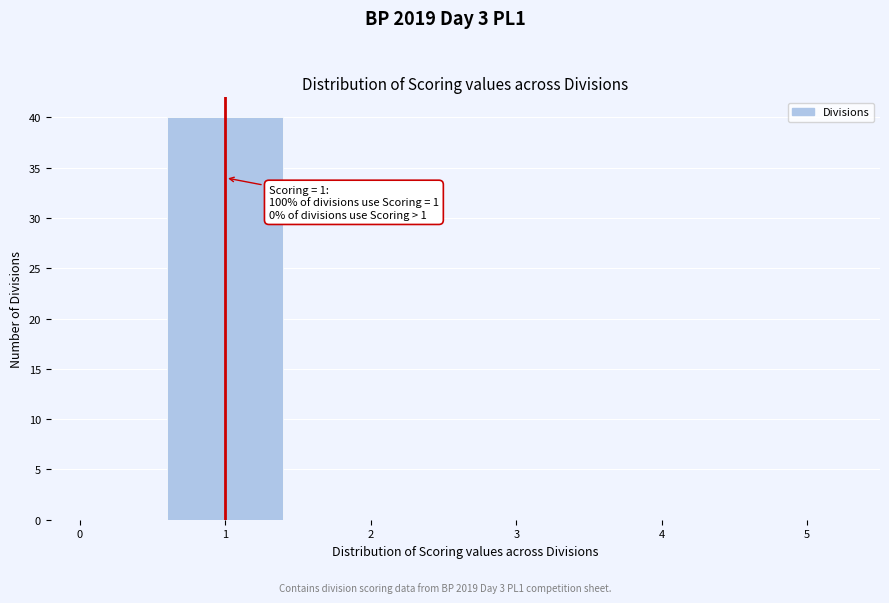

Over which range of the x-axis is the bar tallest?

0.5 to 1.5